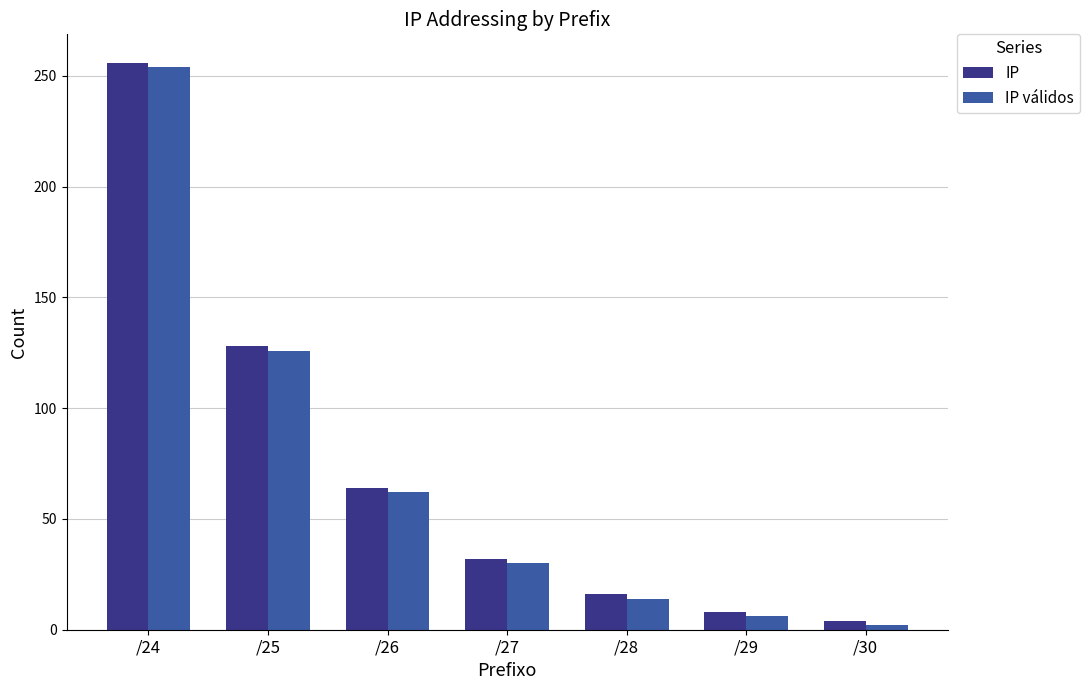

What is the approximate value of IP at /29?

8